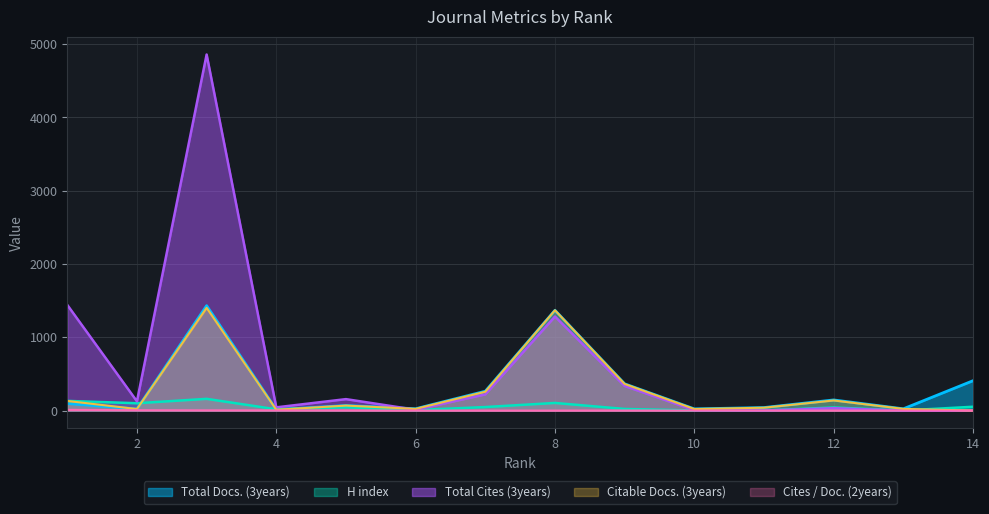

Rank the series at 1 from lowest to highest value.

Cites / Doc. (2years), Total Docs. (3years), Citable Docs. (3years), H index, Total Cites (3years)